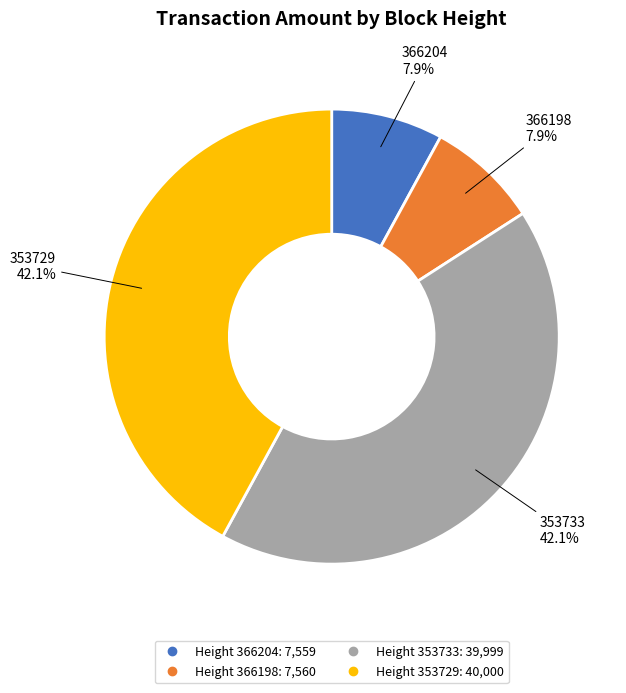

Does any single category account for the majority?

No